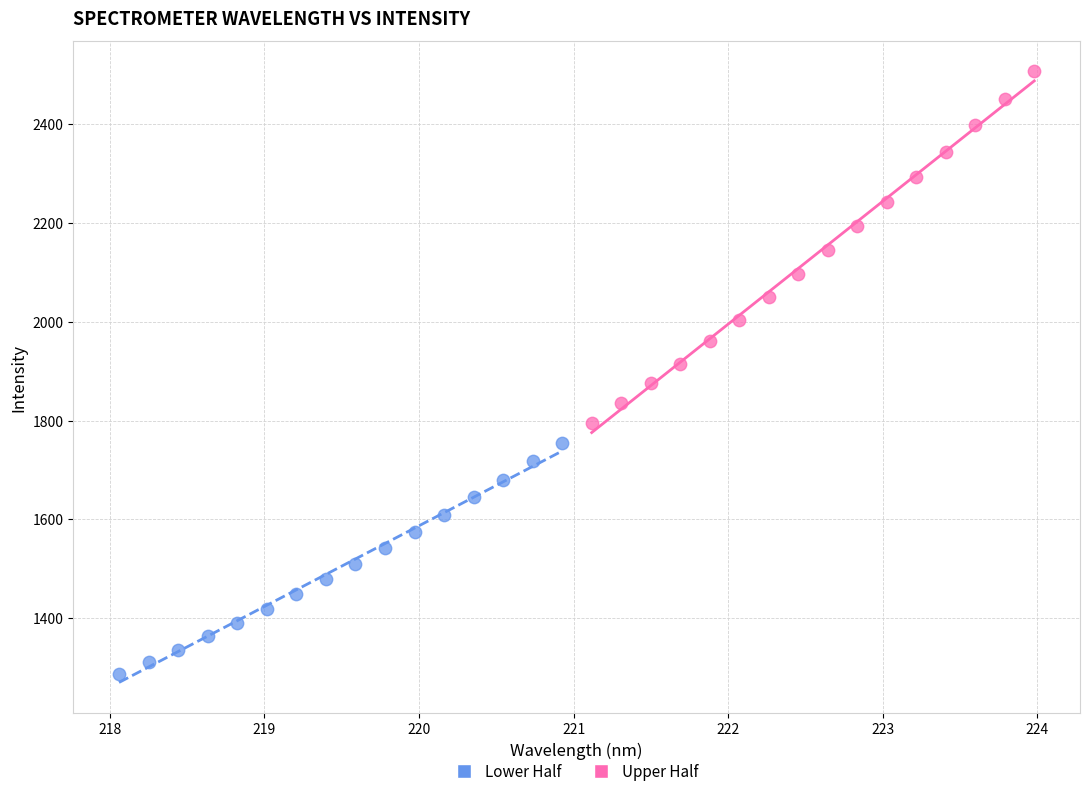

Which series contains the highest Y value?

Upper Half